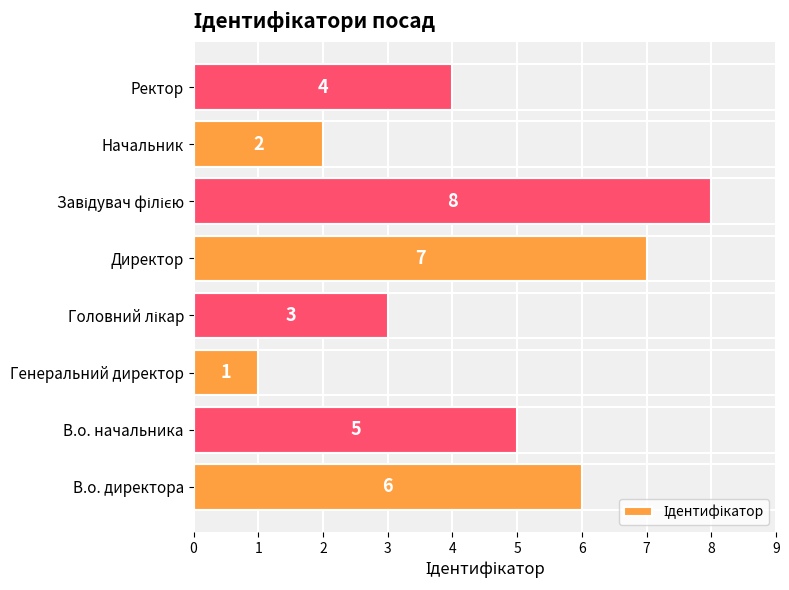

What is the maximum value shown in the chart?

8